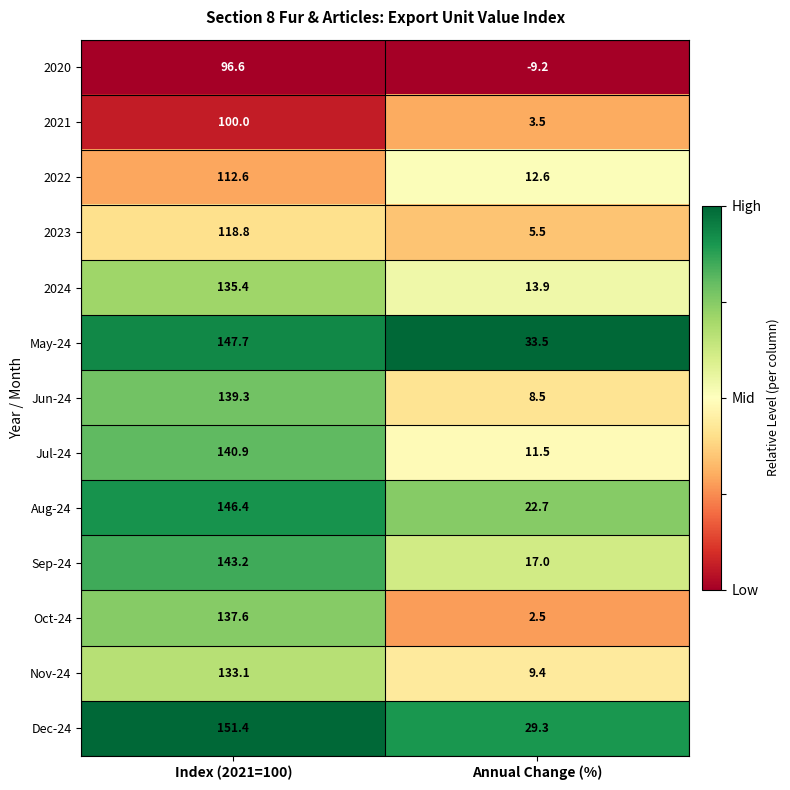

Reading right to left, transcribe all the data shown in this chart.

2020: Annual Change (%)=-9.2	Index (2021=100)=96.6
2021: Annual Change (%)=3.5	Index (2021=100)=100.0
2022: Annual Change (%)=12.6	Index (2021=100)=112.6
2023: Annual Change (%)=5.5	Index (2021=100)=118.8
2024: Annual Change (%)=13.9	Index (2021=100)=135.4
May-24: Annual Change (%)=33.5	Index (2021=100)=147.7
Jun-24: Annual Change (%)=8.5	Index (2021=100)=139.3
Jul-24: Annual Change (%)=11.5	Index (2021=100)=140.9
Aug-24: Annual Change (%)=22.7	Index (2021=100)=146.4
Sep-24: Annual Change (%)=17.0	Index (2021=100)=143.2
Oct-24: Annual Change (%)=2.5	Index (2021=100)=137.6
Nov-24: Annual Change (%)=9.4	Index (2021=100)=133.1
Dec-24: Annual Change (%)=29.3	Index (2021=100)=151.4